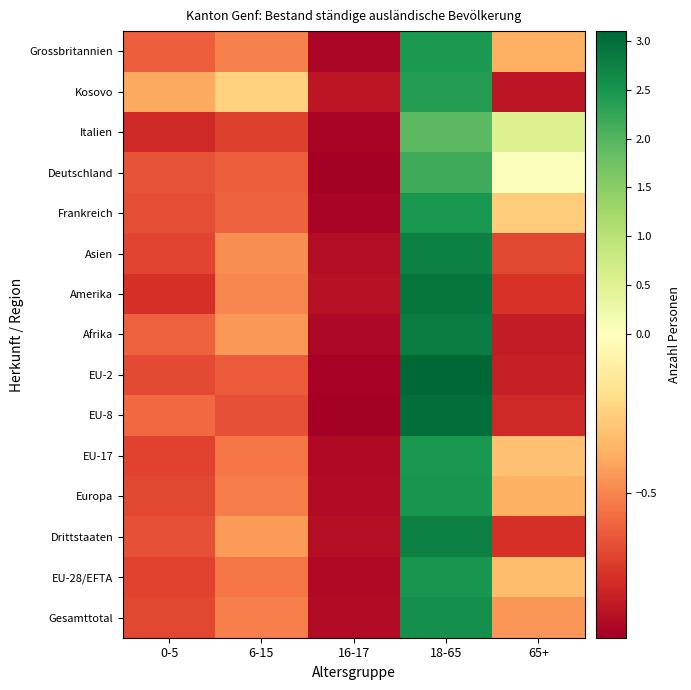

How many distinct data groups are displayed?

15